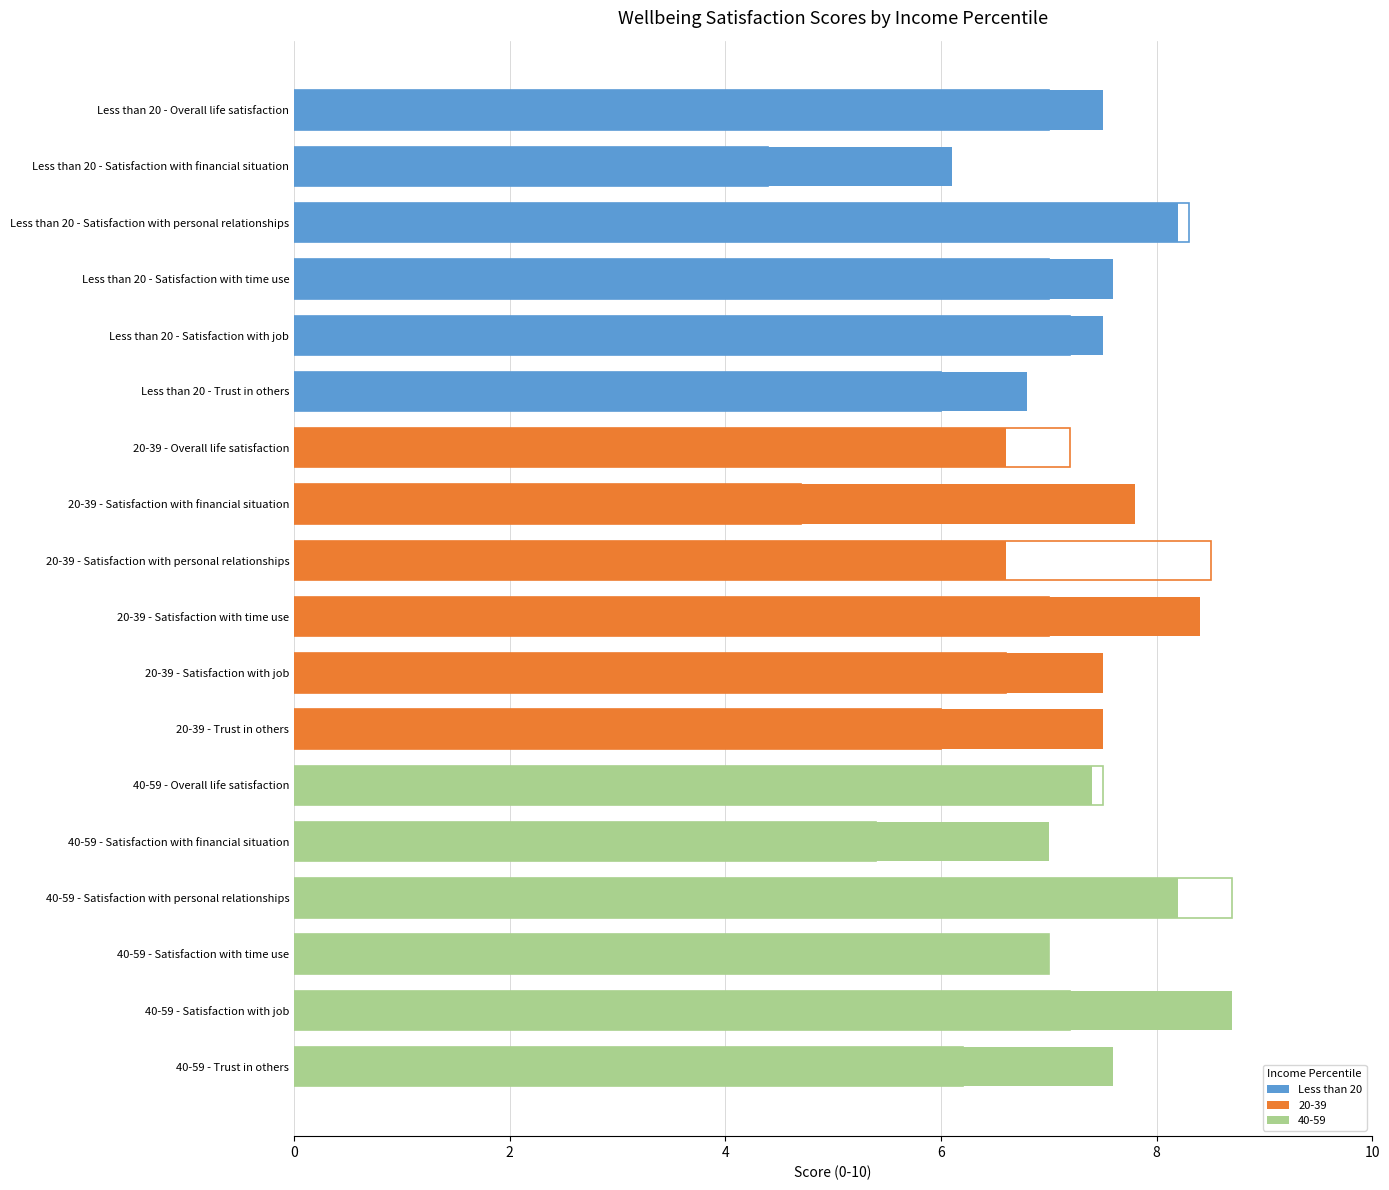

What is the ratio of the value at Less than 20 - Satisfaction with time use to the value at Less than 20 - Satisfaction with financial situation?

1.6